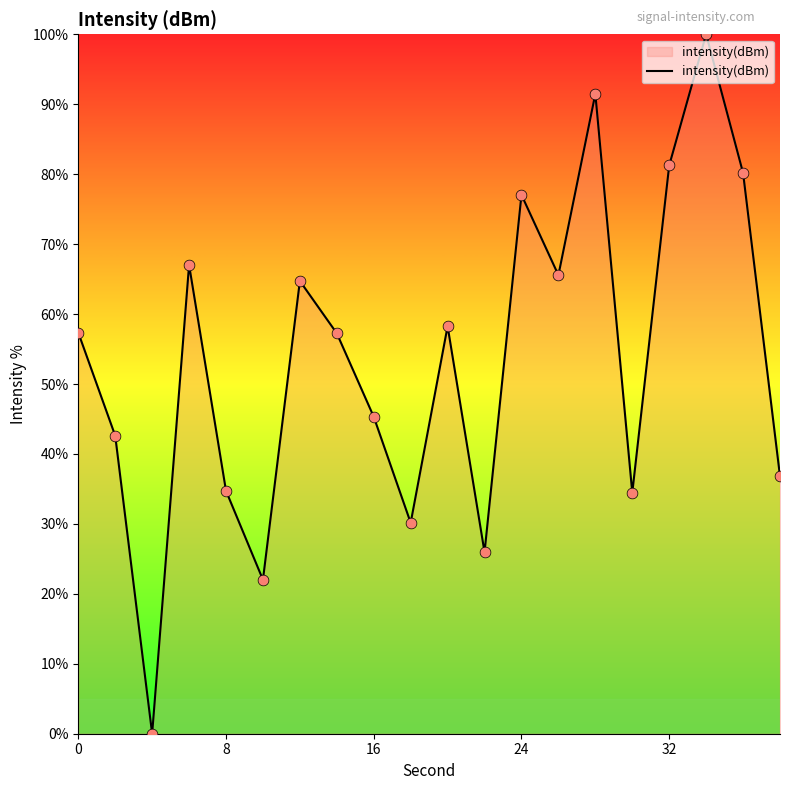

What is the difference between the maximum and minimum values?

100.0